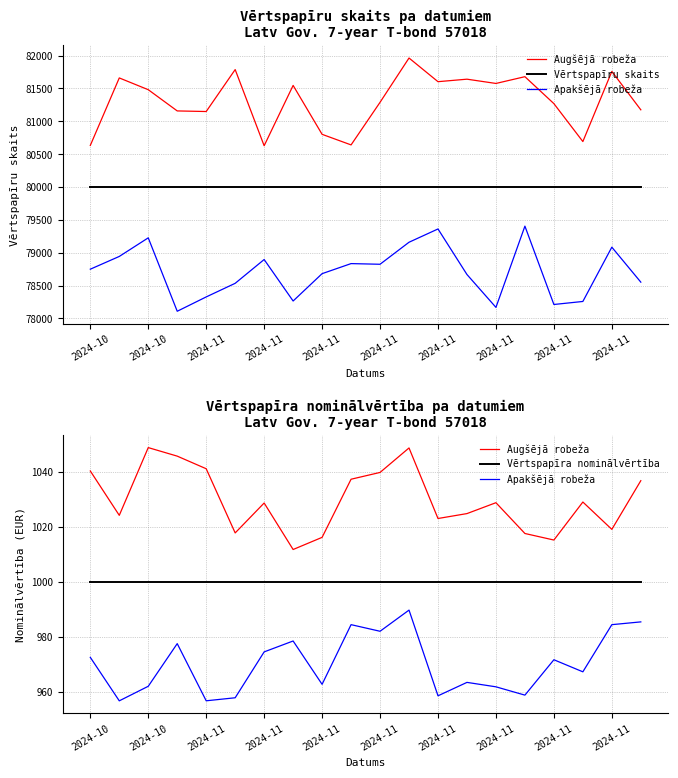

Where is Vērtspapīru skaits nearest to the value 80000?

2024-10